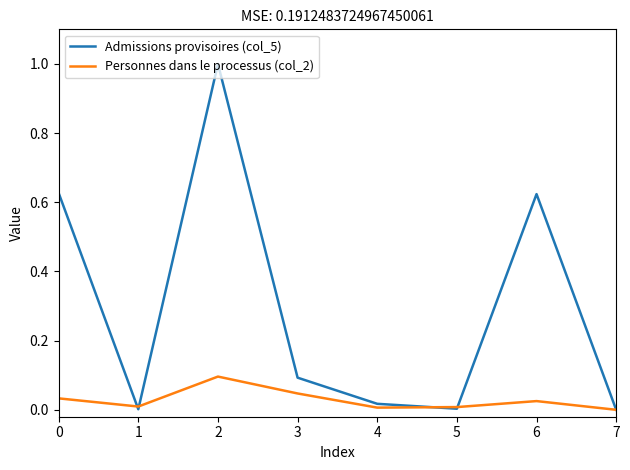

Is it true that Admissions provisoires (col_5) equals 1.0 at 2?

True